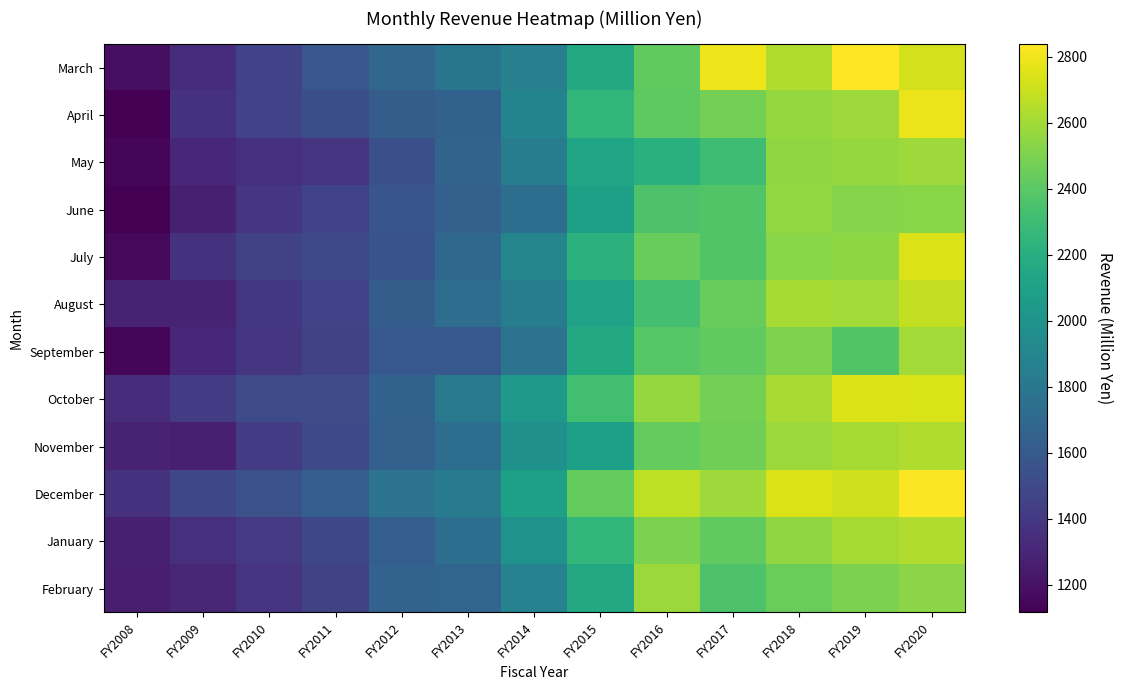

How many distinct data groups are displayed?

12